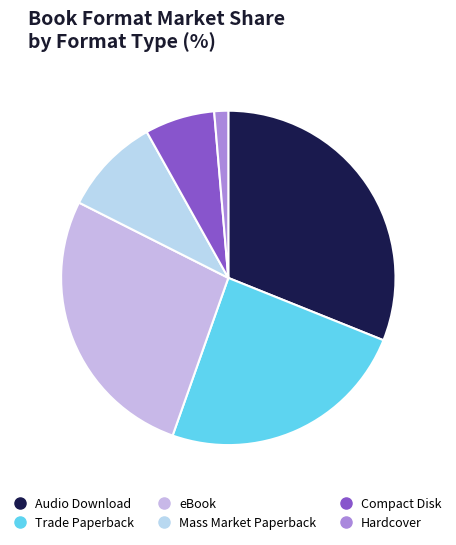

Which slice is the largest?

Audio Download